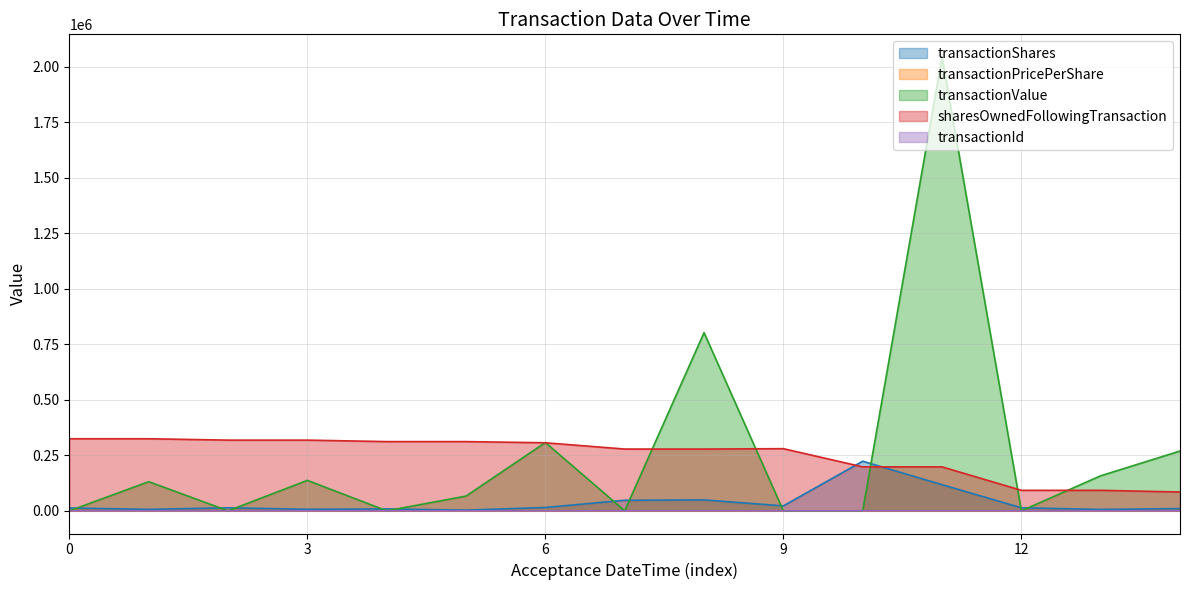

Which label corresponds to the largest value in the chart?

2022-07-12 15:56:30